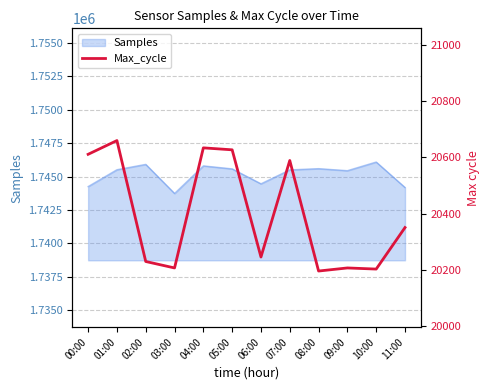

The Samples series shows 1744179 at 11:00. True or false?

True